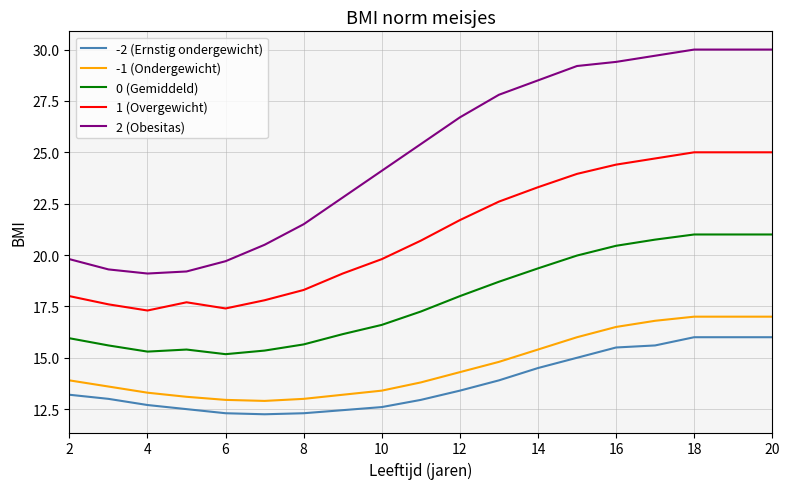

Which series has the largest total across all categories?

2 (Obesitas)